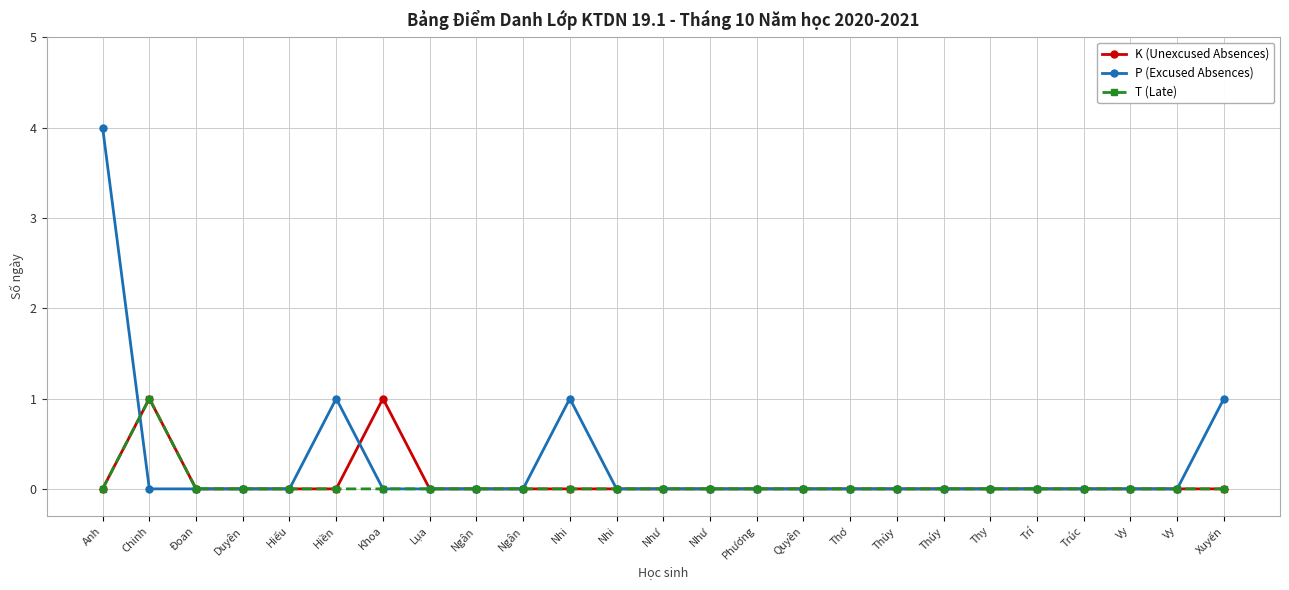

What is the sum of all P (Excused Absences) values?

7